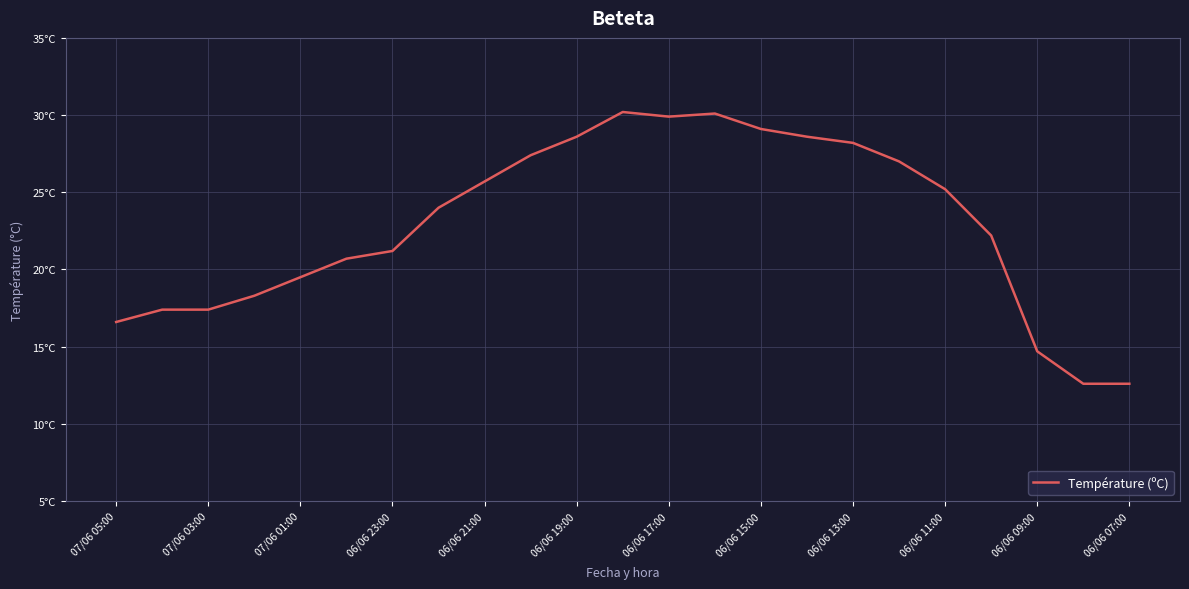

Is this an area chart (filled region under the line)?

No